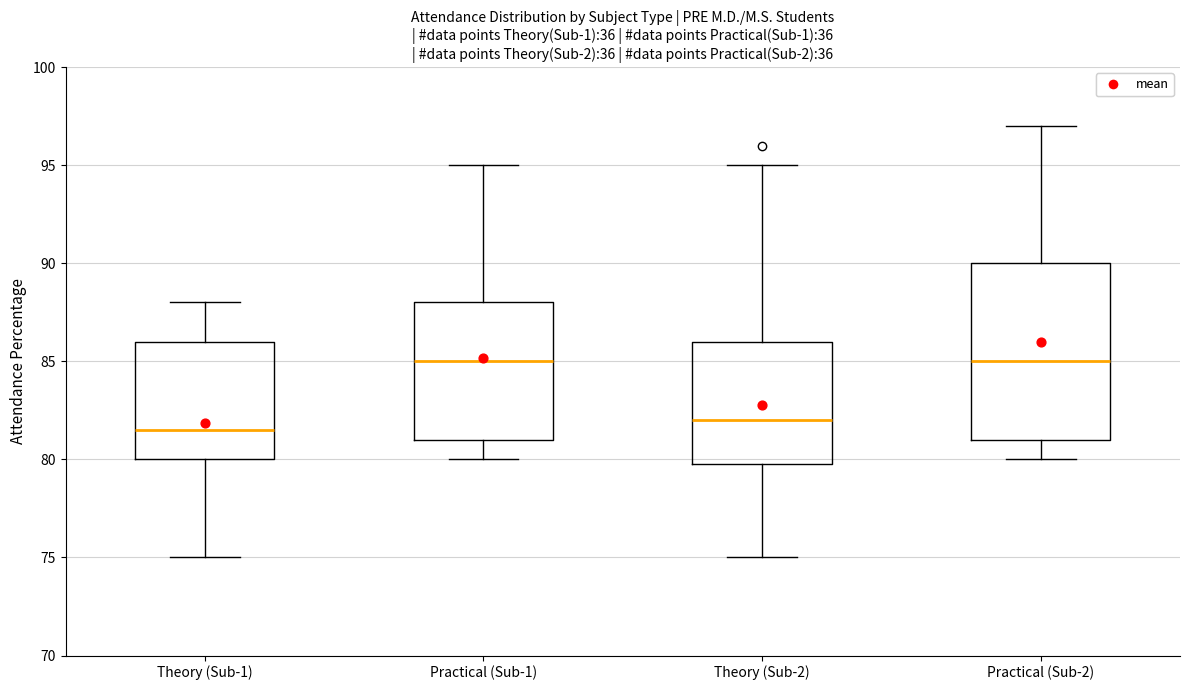

Comparing the boxes themselves (not the whiskers), which one is the tallest?

Practical (Sub-2)